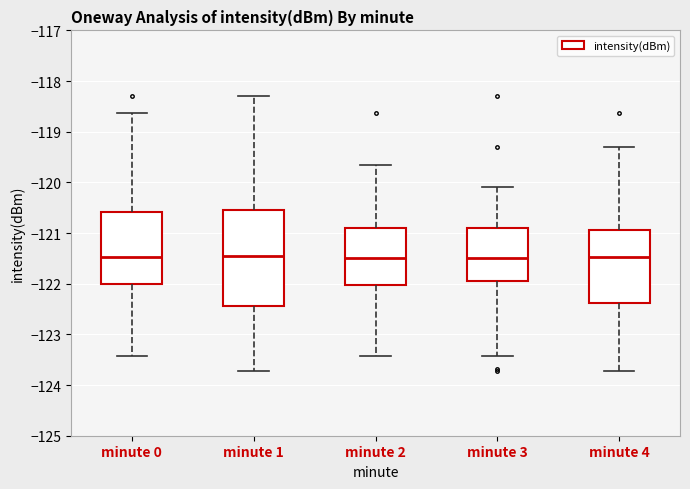

Reading left to right, transcribe this box plot: for each box, give where its median line is, the range the box spans, and where its two whiskers end, as read against the y-axis. The values are not printed on the chart, so give them approximately, as read against the axis.

minute 0: median -121.5, box -122.0 to -120.6, whiskers -123.4 to -118.6
minute 1: median -121.4, box -122.4 to -120.5, whiskers -123.7 to -118.3
minute 2: median -121.5, box -122.0 to -120.9, whiskers -123.4 to -119.7
minute 3: median -121.5, box -121.9 to -120.9, whiskers -123.4 to -120.1
minute 4: median -121.5, box -122.4 to -120.9, whiskers -123.7 to -119.3